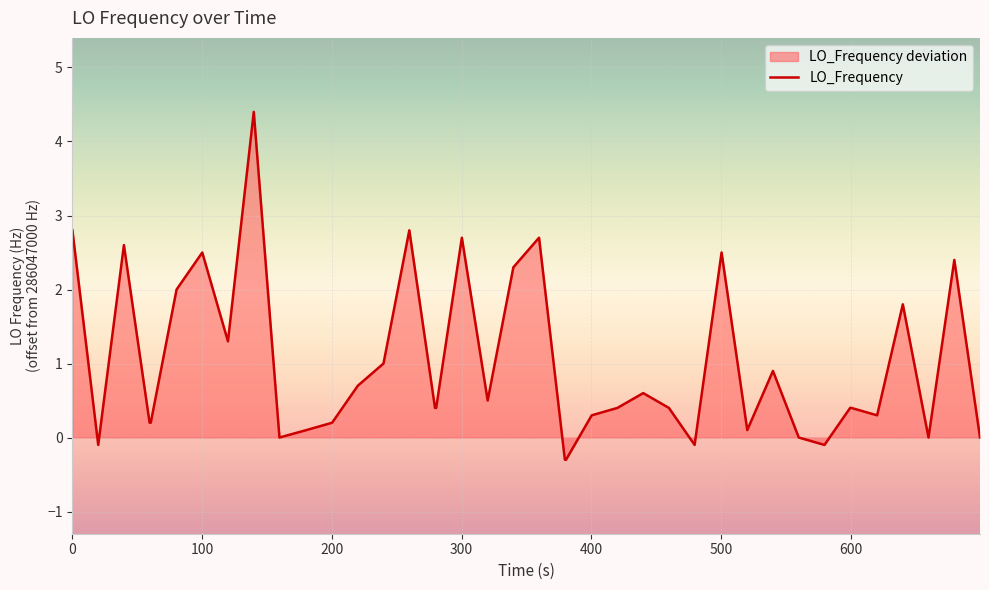

What is the minimum value shown in the chart?

-0.3